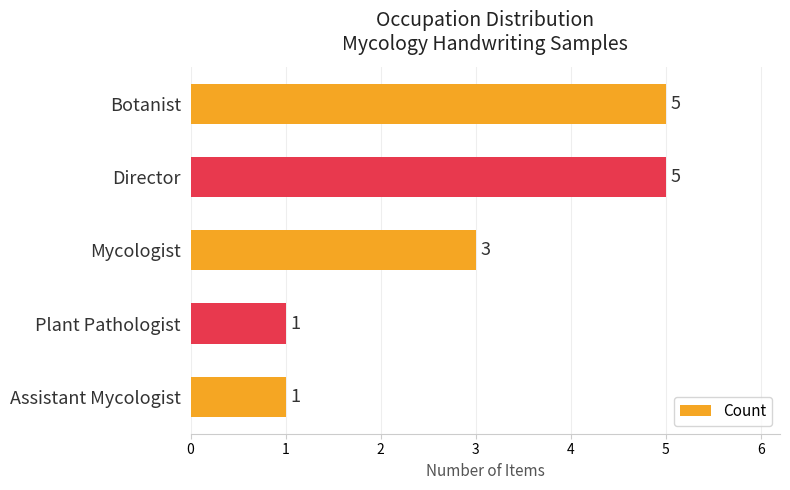

The chart shows a value of 5 at Director. True or false?

True